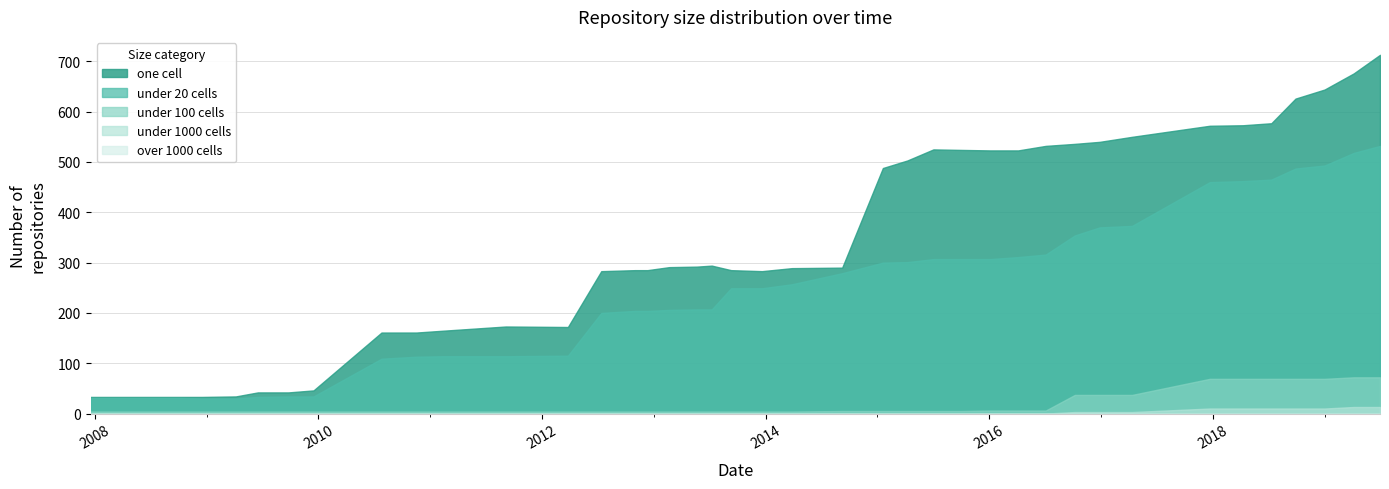

The under_twenty_cells series shows 831 at 2019-07-01. True or false?

False